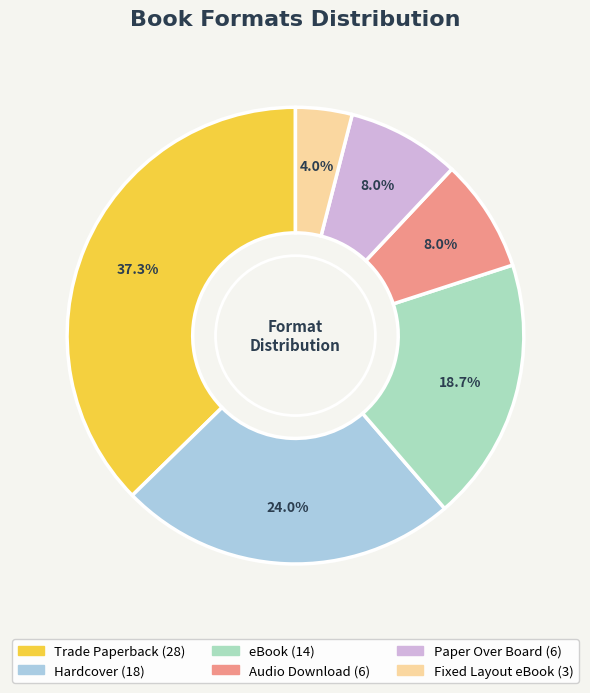

How many slices are in this pie chart?

6